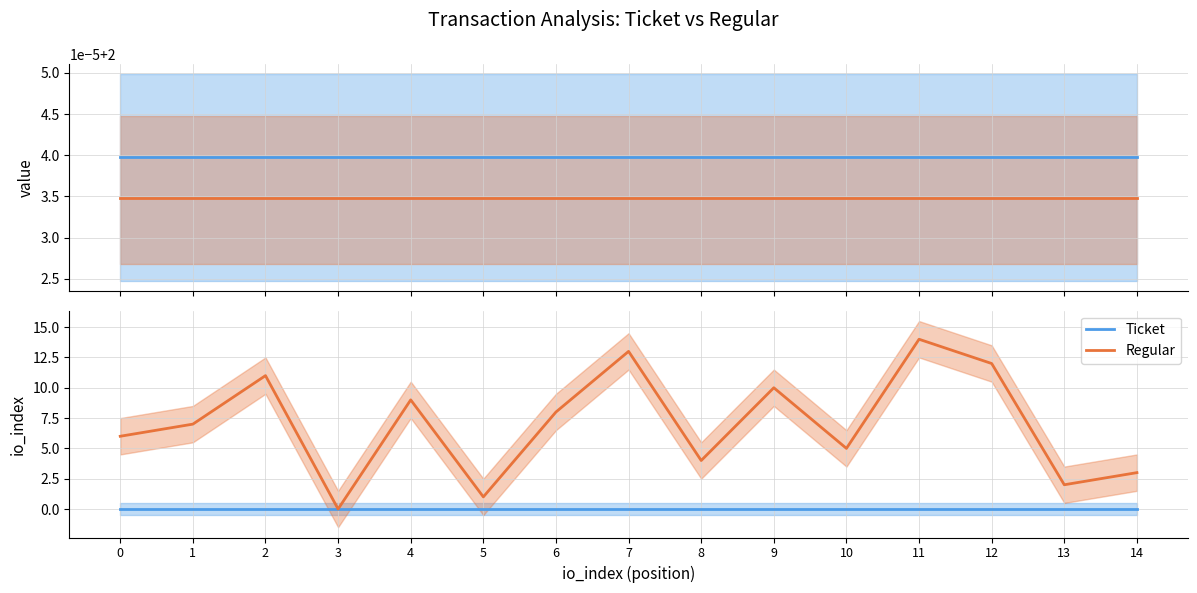

What is the total value across all series at 2?

11